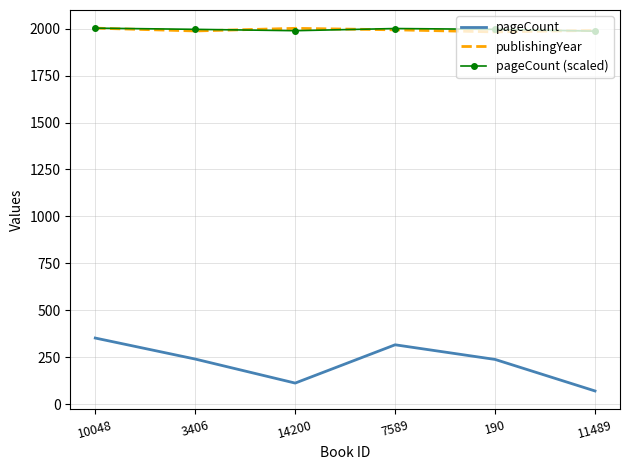

Is the value of pageCount at 7589 greater than the value of pageCount (scaled) at 190?

No